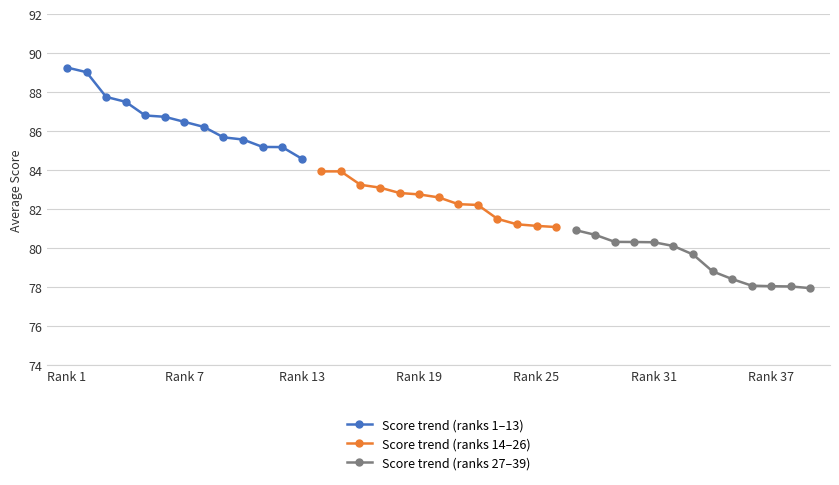

What is the approximate value of Score trend (ranks 27–39) at Rank 31?

80.3